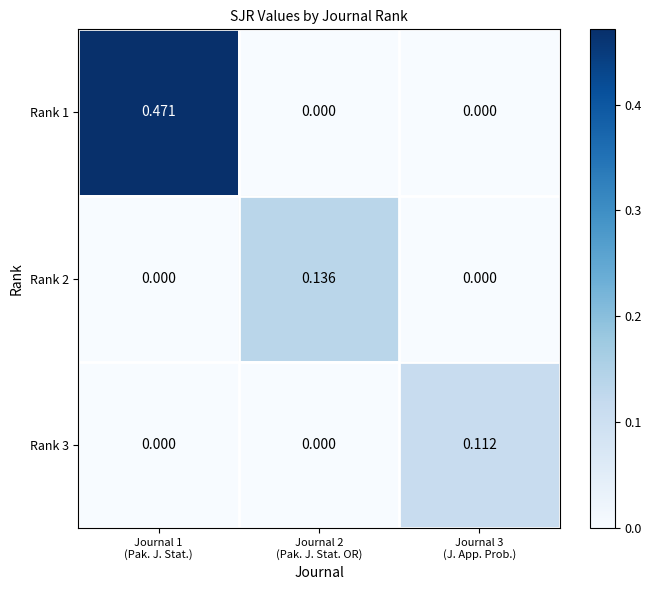

Which series changed the most between Journal 1
(Pak. J. Stat.) and Journal 3
(J. App. Prob.)?

Rank 1